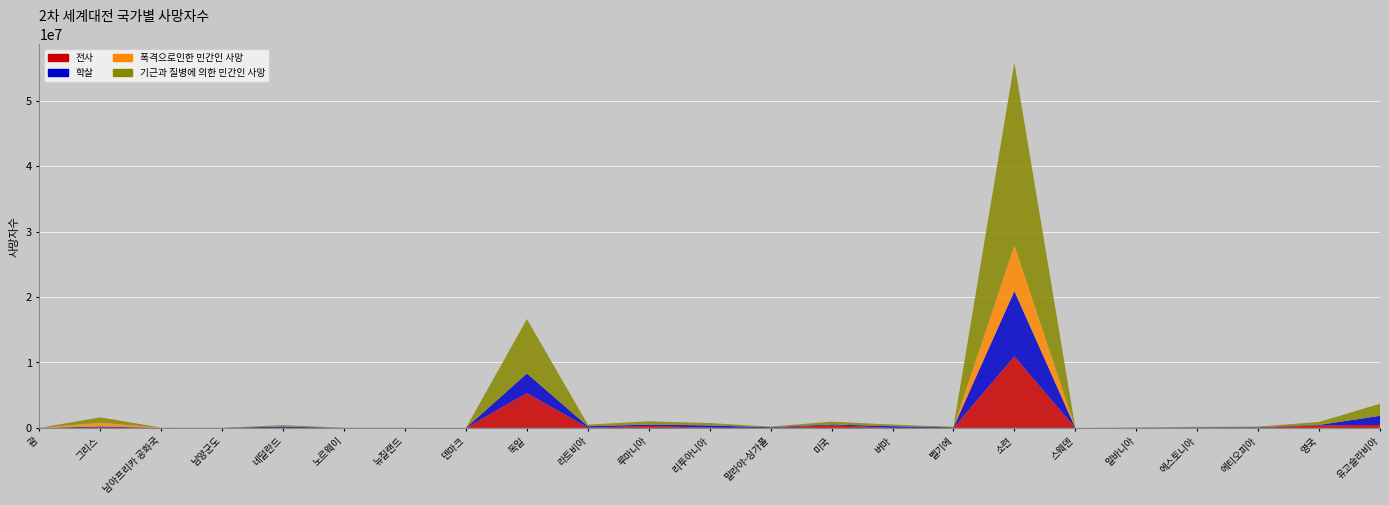

Reading left to right, what are all the values shown in this chart?

전사: 2000	35100	11900	0	6700	2000	11700	16	5318000	30000	300000	25000	0	407300	2600	12000	10922000	100	30000	34000	15000	383700	446000
학살: 0	171800	0	10000	187300	8200	0	6000	3000000	220000	200000	345000	100000	121000	250000	76000	10000000	2000	0	49000	85000	67200	1400000
폭격으로인한 민간인 사망: 0	600000	0	0	16000	0	0	0	0	0	0	0	0	0	0	0	7000000	0	0	0	0	0	0
기근과 질병에 의한 민간인 사망: 2000	806900	11900	10000	210000	10200	11700	6016	8318000	250000	500000	370000	100000	419400	252600	88000	27922000	2100	30000	83000	100000	450900	1846000